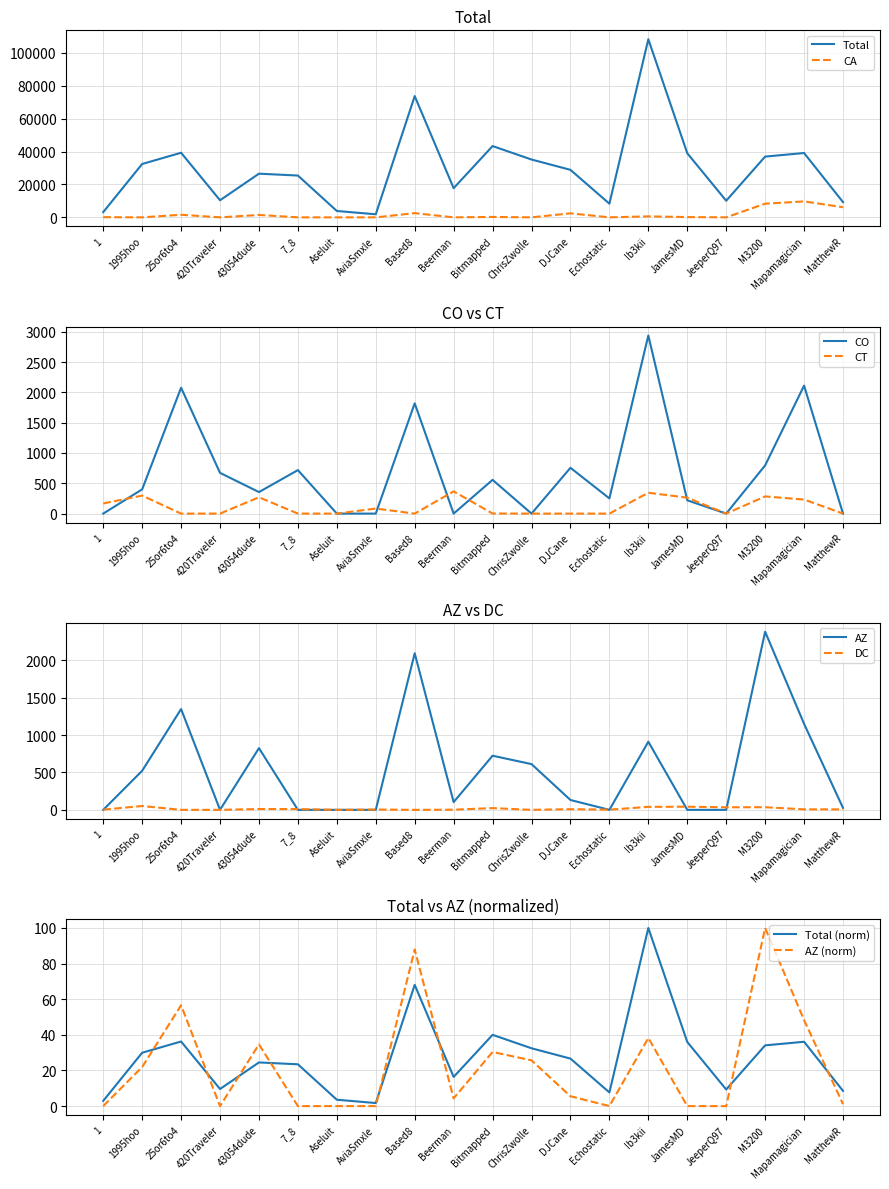

Which label corresponds to the largest value in the chart?

Ib3kii